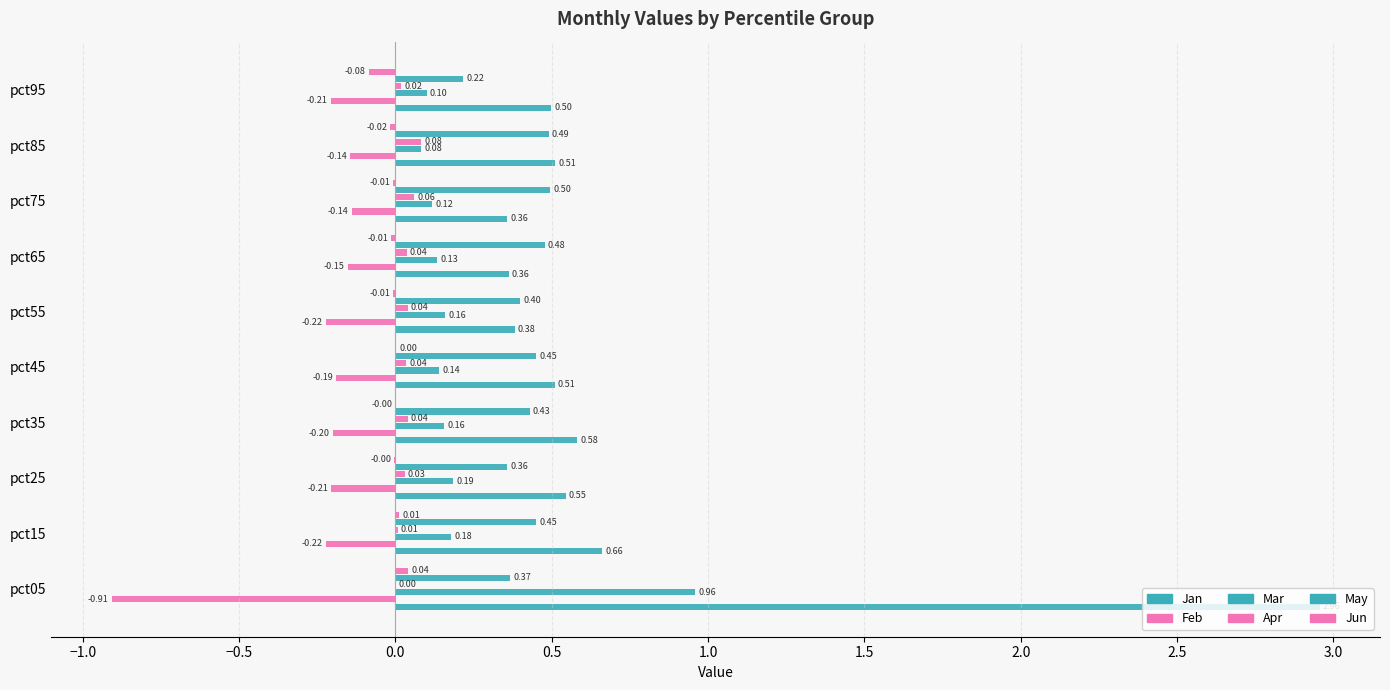

Count the number of data series in this chart.

6